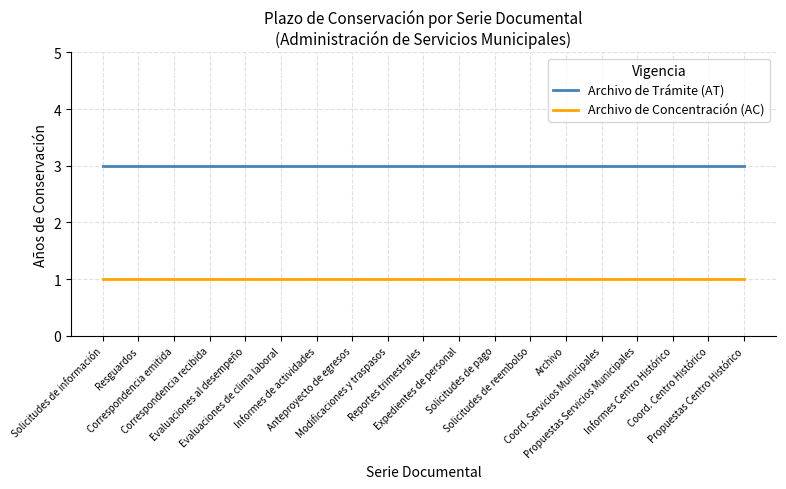

Rank the series by their maximum value, from highest to lowest.

Archivo de Trámite (AT), Archivo de Concentración (AC)